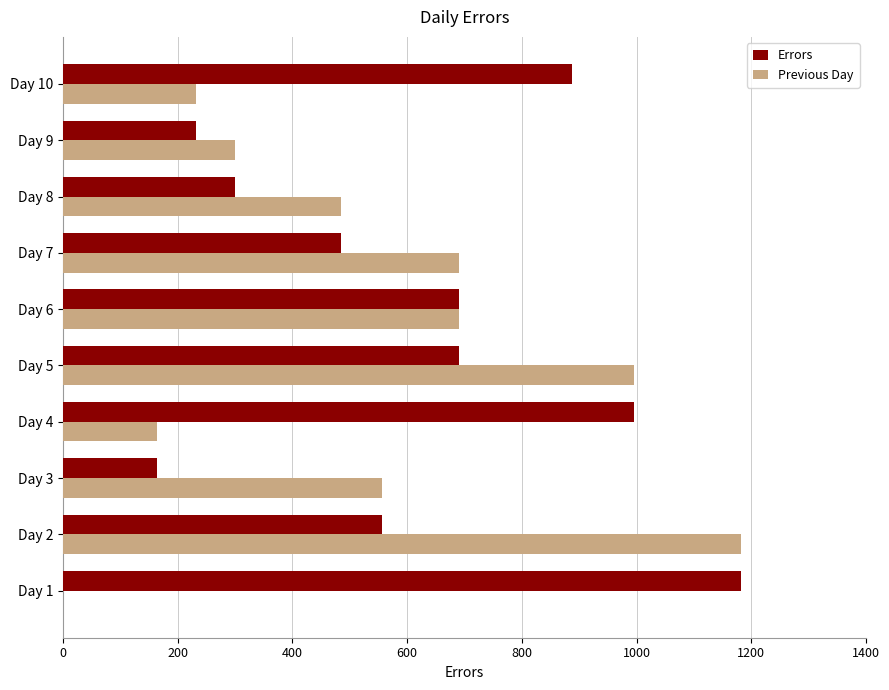

Which series has the widest spread of values?

Previous Day